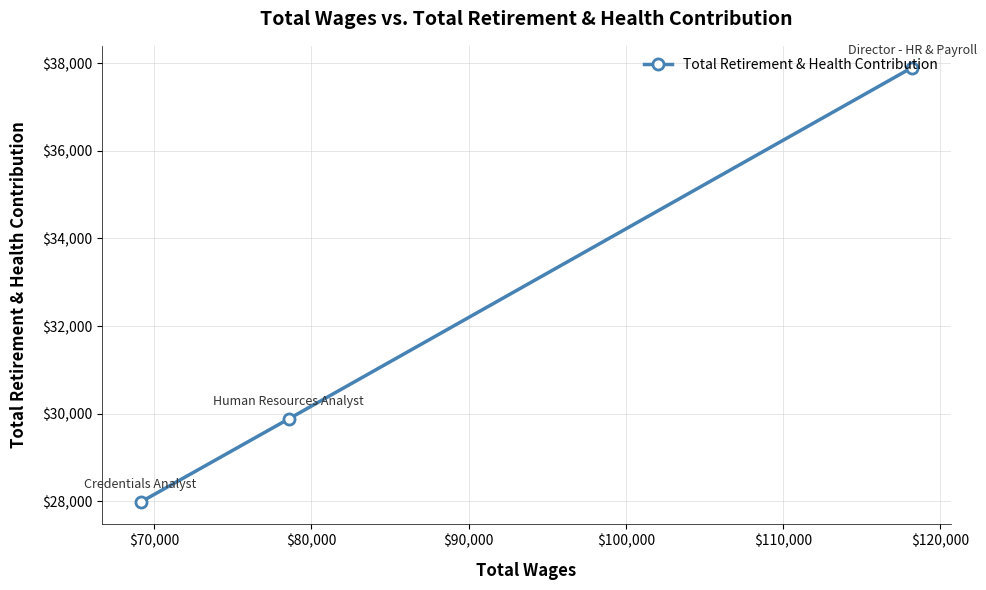

What is the maximum value shown in the chart?

37904